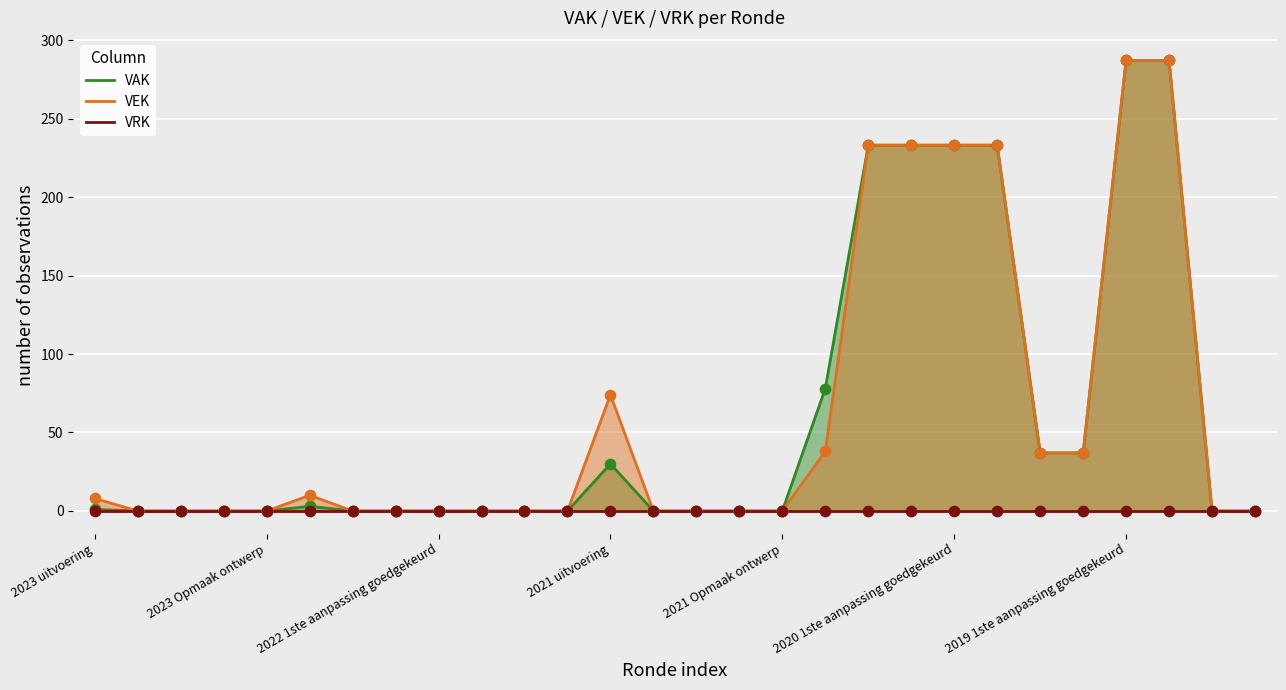

Which series has the largest total across all categories?

VEK